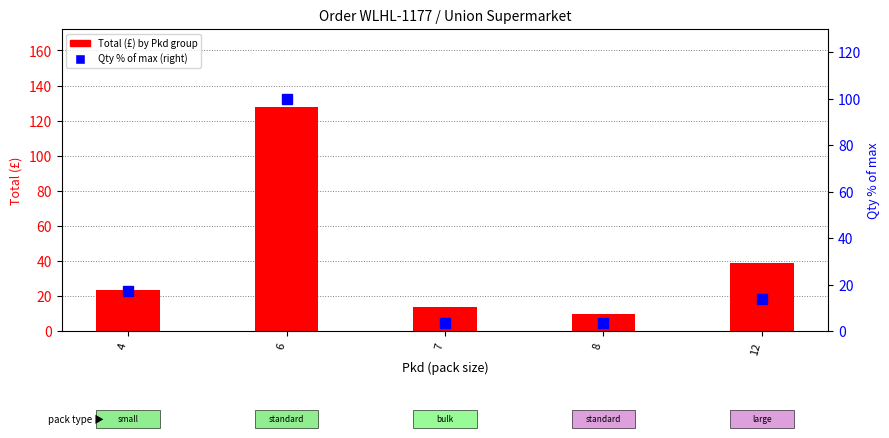

Reading left to right, what are all the values shown in this chart?

Total (£) by Pkd group: 23.5	127.7	13.6	10.0	39.1
Qty % of max (right): 17.2	100.0	3.4	3.4	13.8